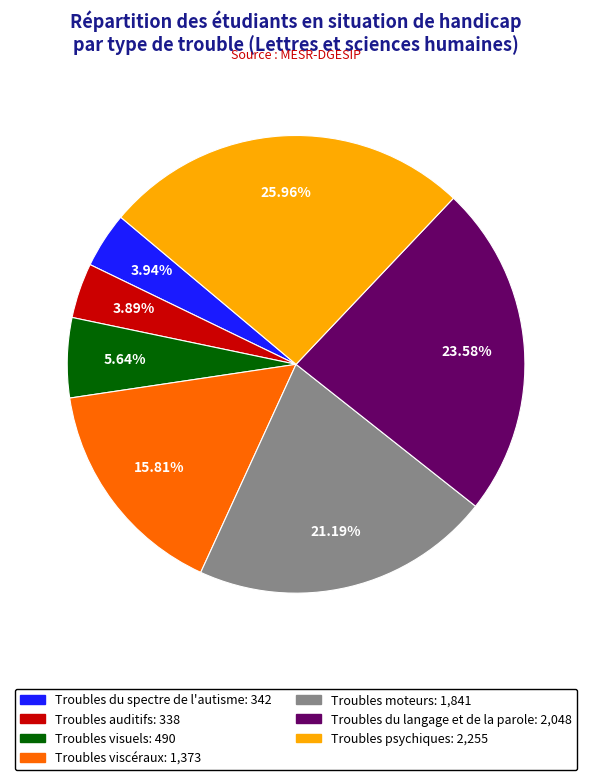

Between Troubles moteurs and Troubles viscéraux, which is larger?

Troubles moteurs